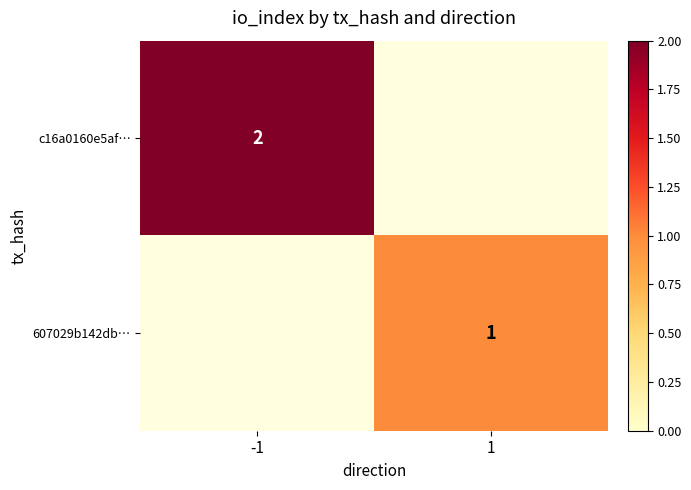

True or false: 607029b142db… has a value of 1 at 1.

True